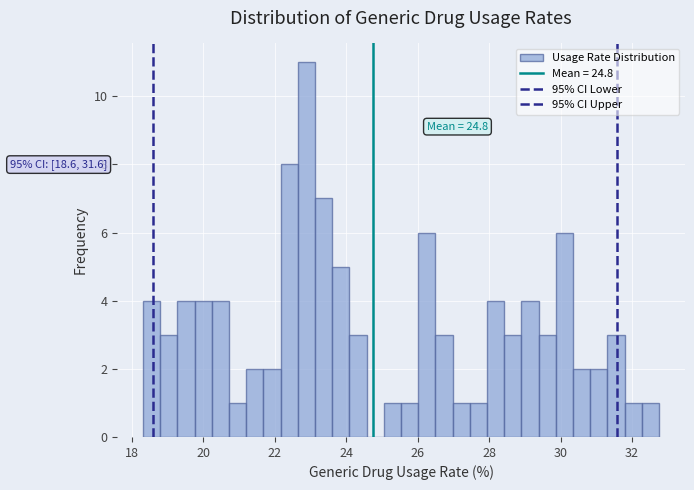

Around what value on the x-axis is the tallest bar? Give the approximate position of its centre, as read against the axis.

22.8